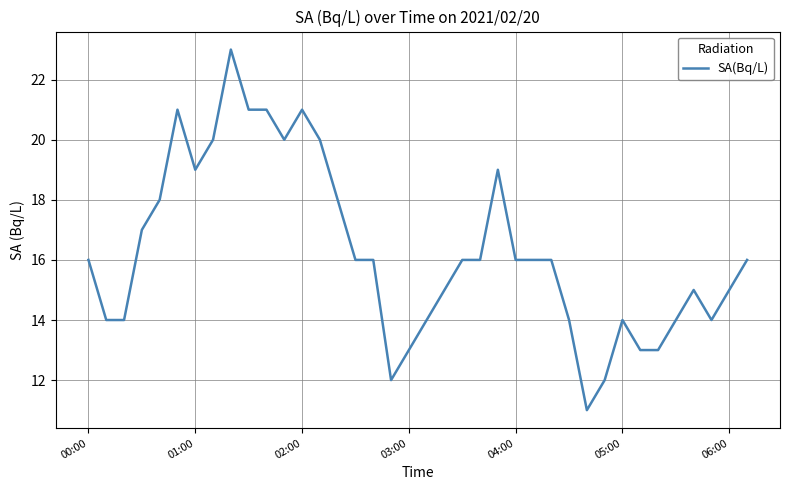

Reading left to right, what are all the values shown in this chart?

16	14	14	17	18	21	19	20	23	21	21	20	21	20	18	16	16	12	13	14	15	16	16	19	16	16	16	14	11	12	14	13	13	14	15	14	15	16